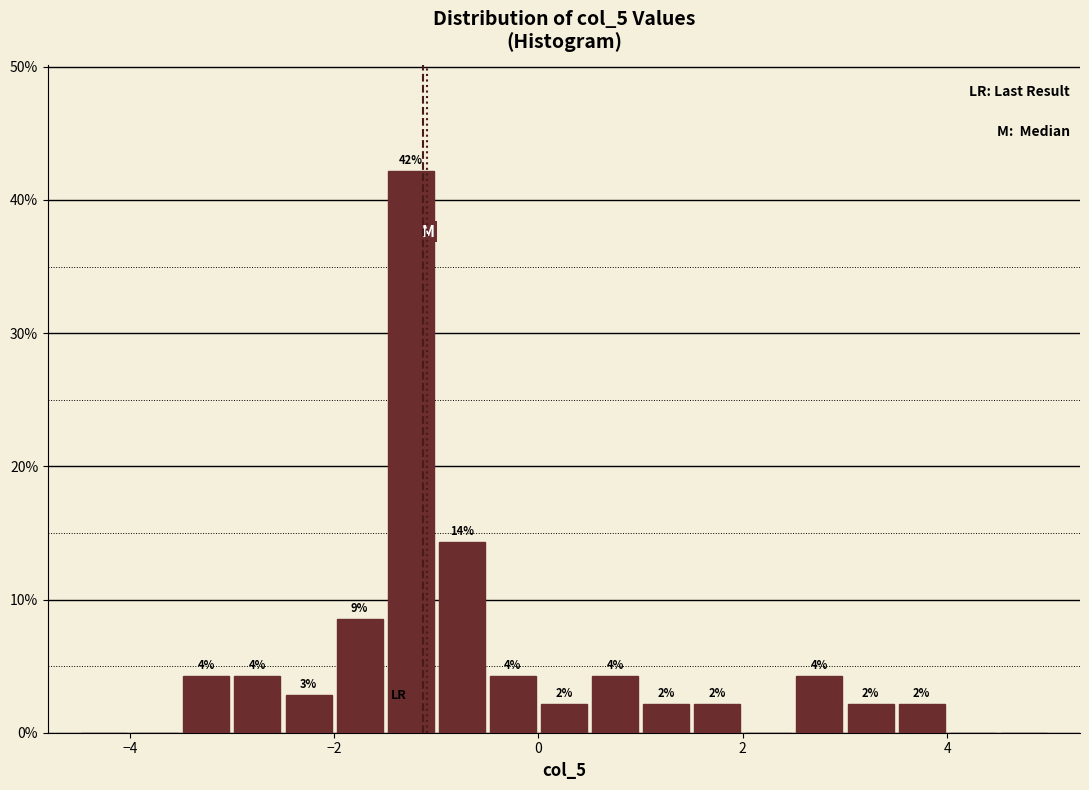

Around what value on the x-axis is the tallest bar? Give the approximate position of its centre, as read against the axis.

-1.2